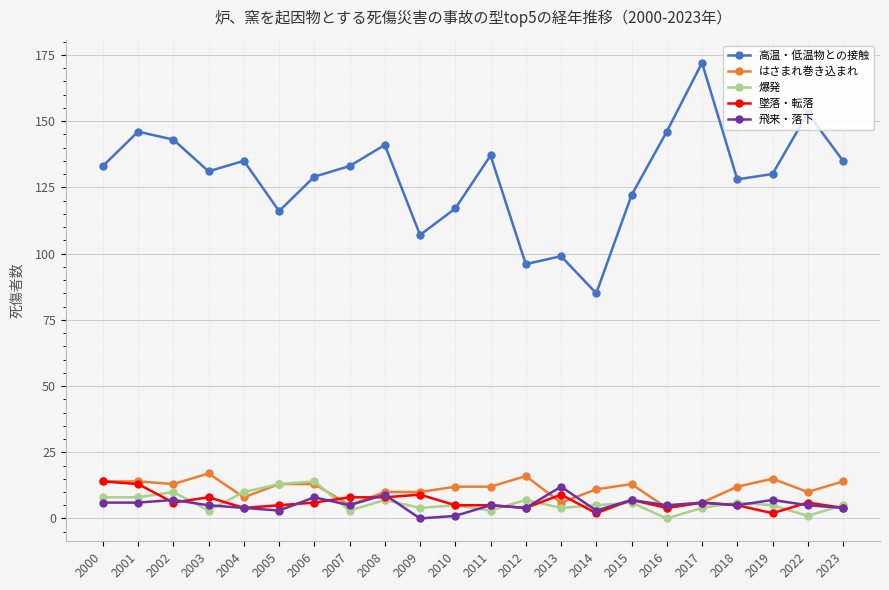

Which series has the largest total across all categories?

高温・低温物との接触